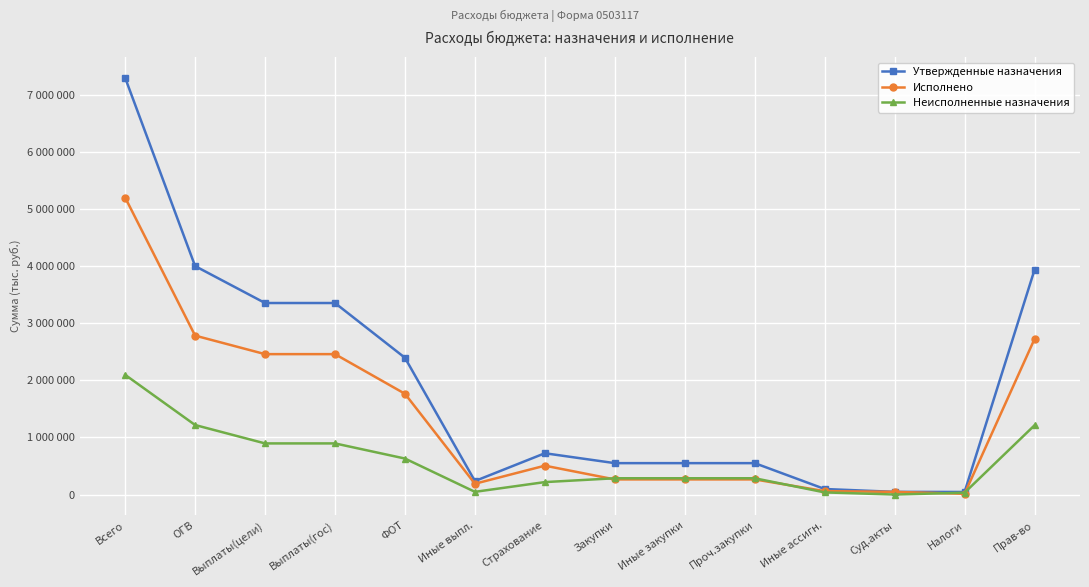

What is the spread (max minus min) of values at Проч.закупки?

285276.5